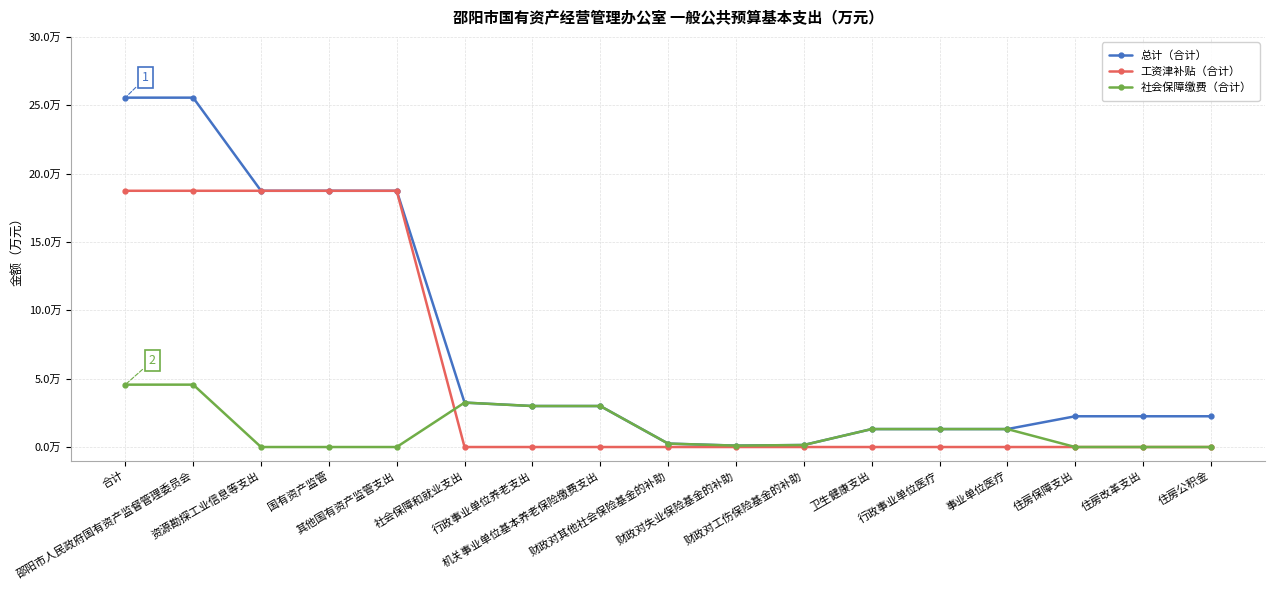

What is the value of the 总计（合计） point at the 9th from the left?

0.3